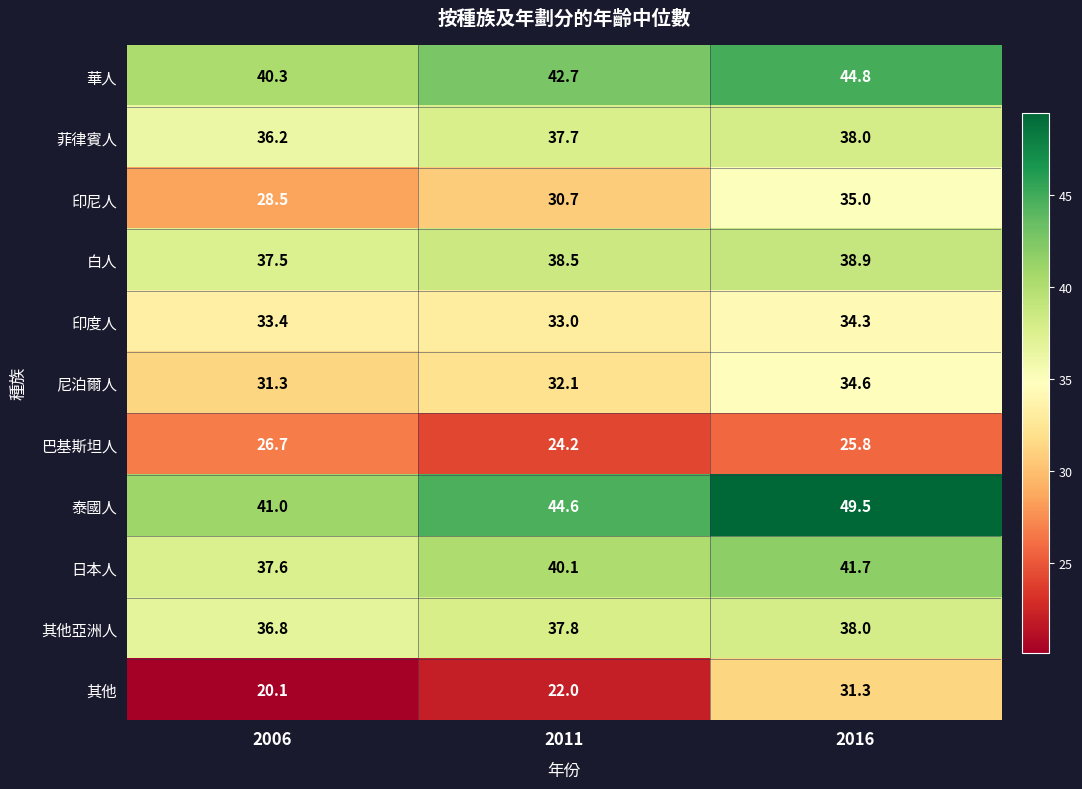

Which series has the largest total across all categories?

泰國人